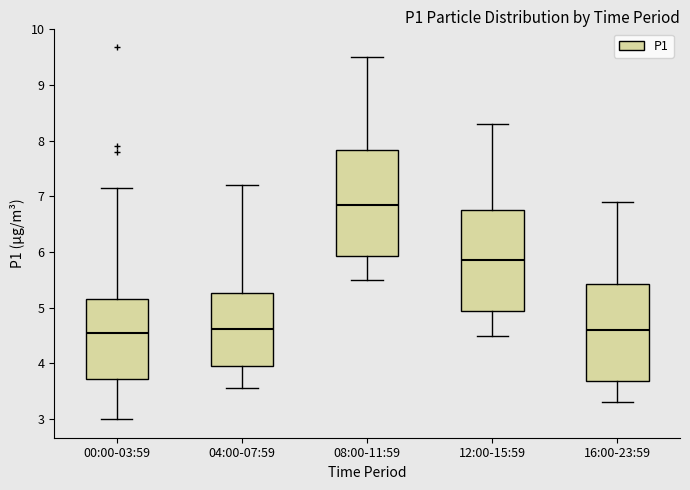

Reading left to right, read every box against the y-axis: the position of its median line, the range the box covers, and the ends of its whiskers. The values are not printed on the chart, so give them approximately, as read against the axis.

00:00-03:59: median 4.5, box 3.7 to 5.2, whiskers 3.0 to 7.2
04:00-07:59: median 4.6, box 4.0 to 5.3, whiskers 3.6 to 7.2
08:00-11:59: median 6.9, box 5.9 to 7.8, whiskers 5.5 to 9.5
12:00-15:59: median 5.9, box 4.9 to 6.8, whiskers 4.5 to 8.3
16:00-23:59: median 4.6, box 3.7 to 5.4, whiskers 3.3 to 6.9